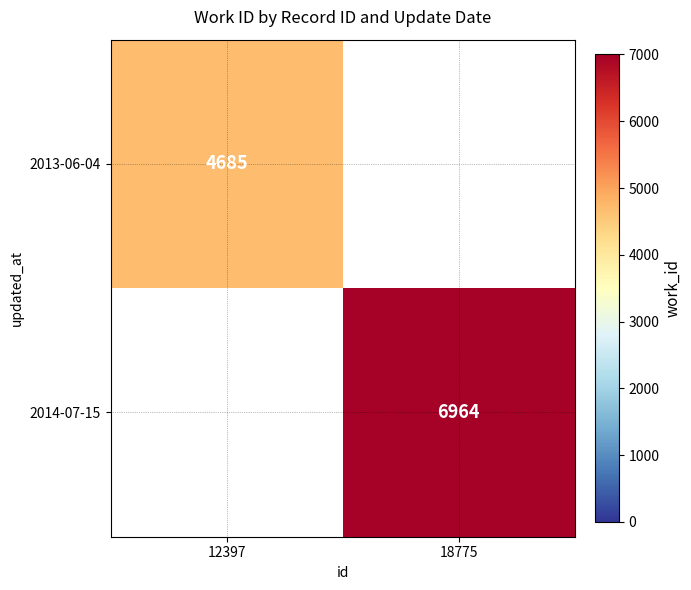

Is it true that 2013-06-04 equals 8334 at 12397?

False